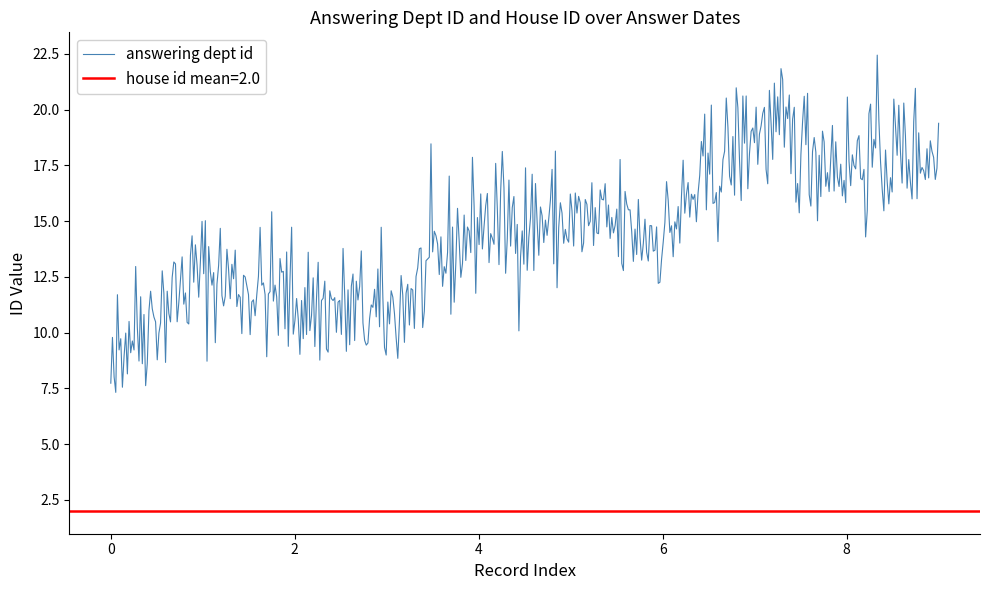

What is the maximum value for answering dept id?

22.4